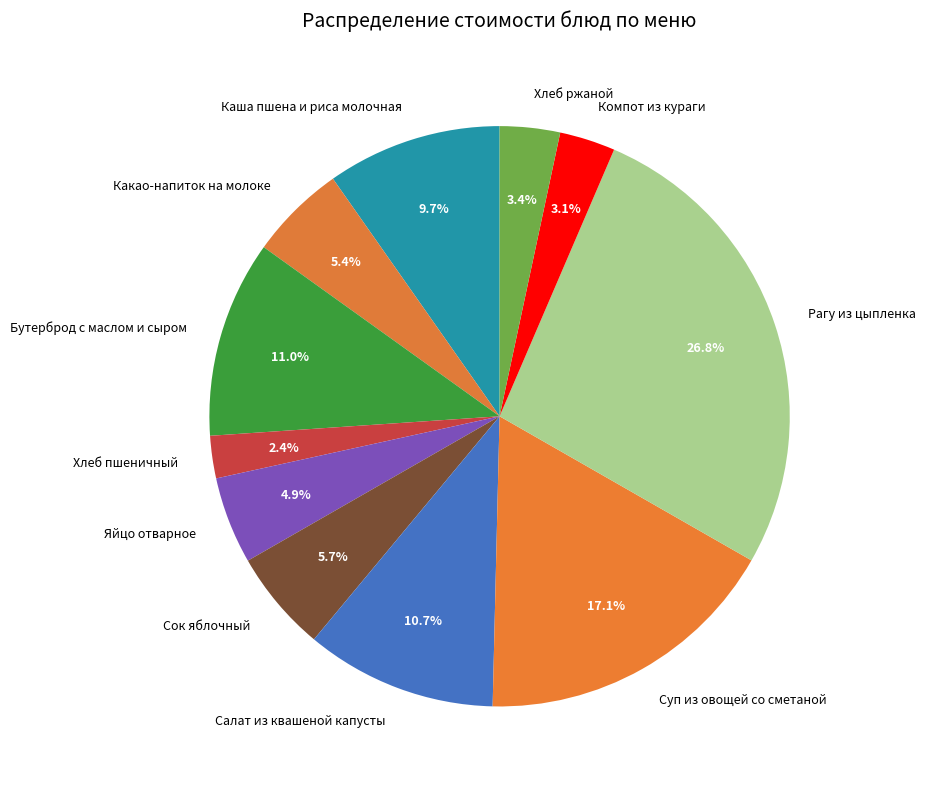

Approximately how many times larger is the value at Суп из овощей со сметаной compared to Яйцо отварное?

3.5